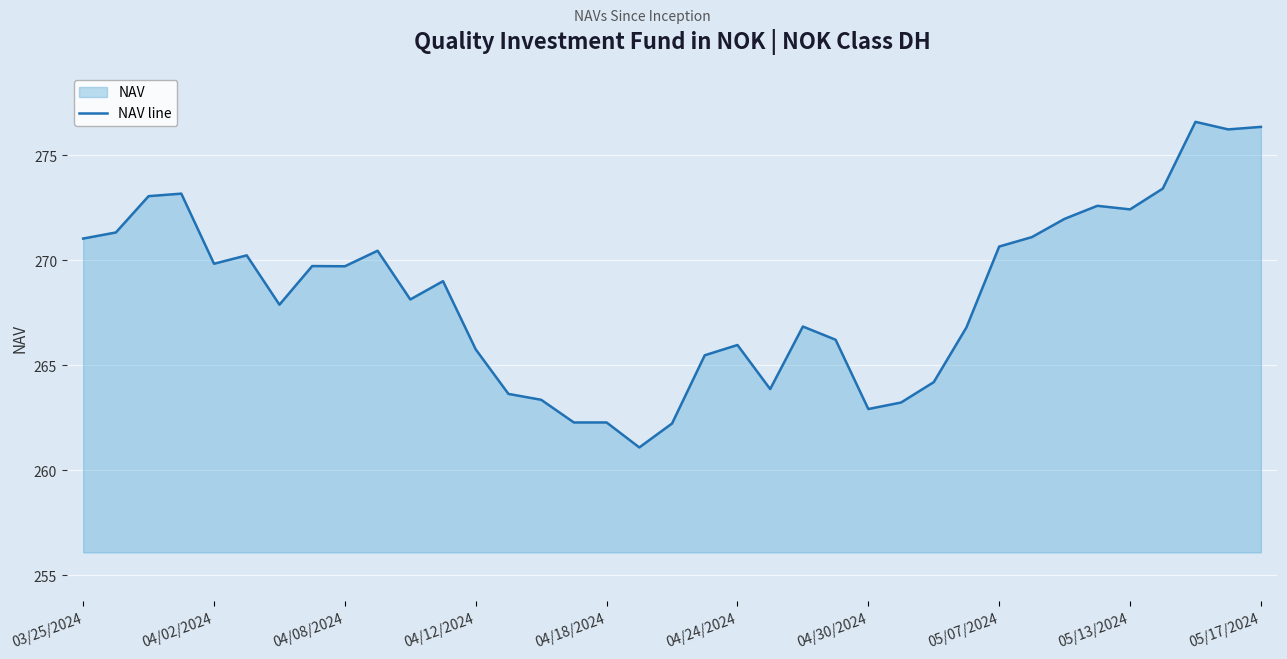

Reading left to right, what are all the values shown in this chart?

271.0	271.3	273.1	273.2	269.8	270.2	267.9	269.7	269.7	270.5	268.1	269.0	265.8	263.6	263.4	262.3	262.3	261.1	262.2	265.5	266.0	263.9	266.9	266.2	262.9	263.2	264.2	266.8	270.7	271.1	272.0	272.6	272.4	273.4	276.6	276.2	276.4